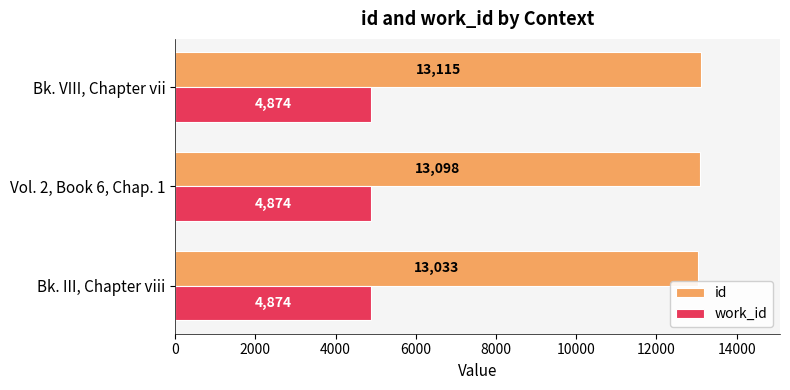

The value of work_id at Bk. VIII, Chapter vii is 4874. True or false?

True